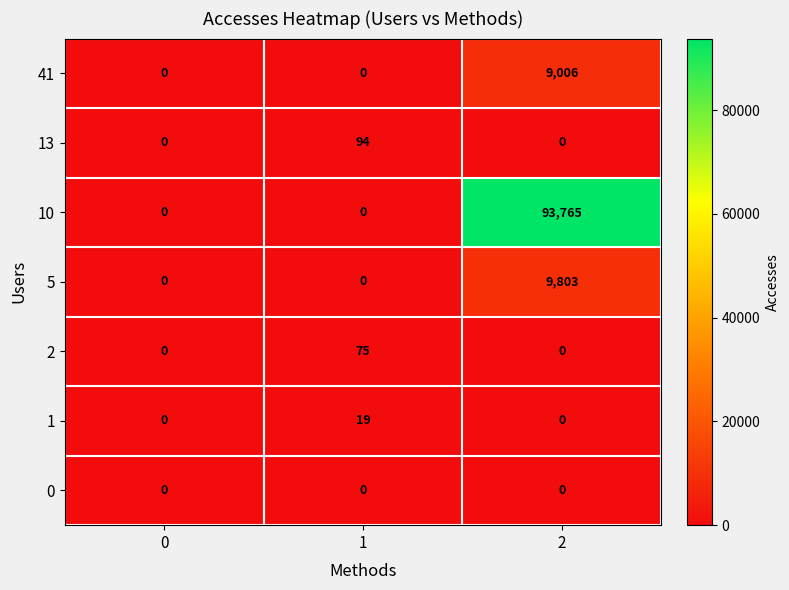

What is the difference between the maximum and minimum values in the 2 series?

75